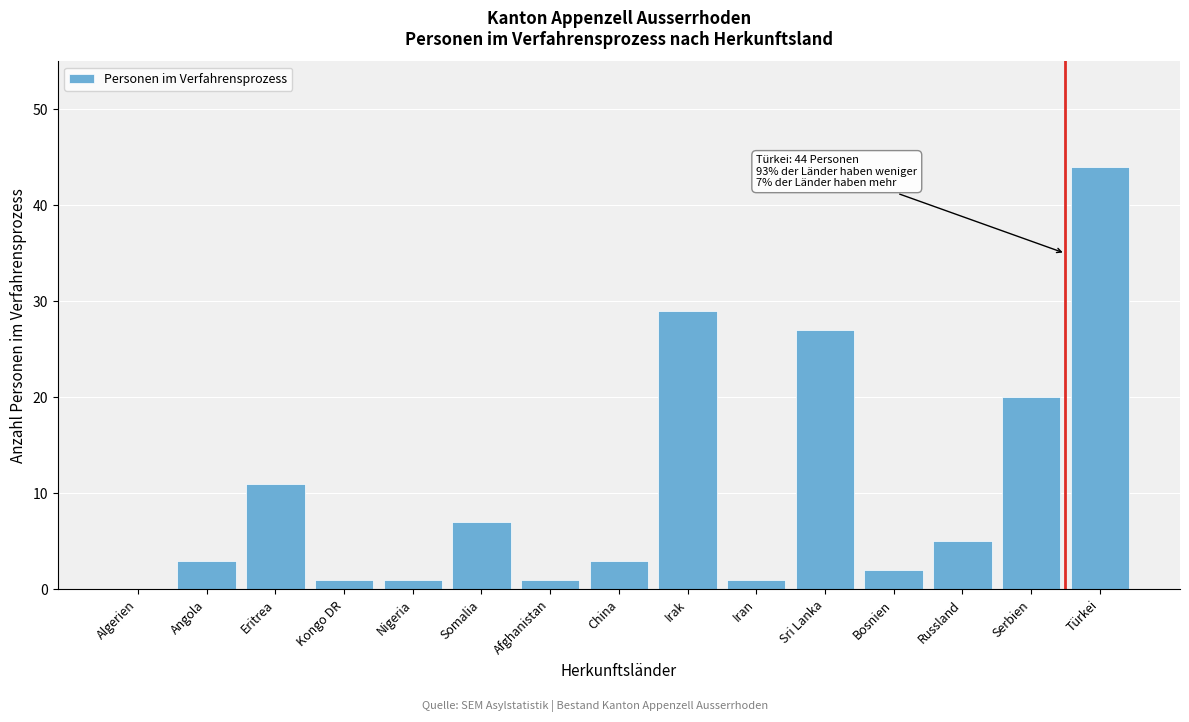

Reading left to right, list all the values displayed in this chart.

Algerien=0	Angola=3	Eritrea=11	Kongo DR=1	Nigeria=1	Somalia=7	Afghanistan=1	China=3	Irak=29	Iran=1	Sri Lanka=27	Bosnien=2	Russland=5	Serbien=20	Türkei=44